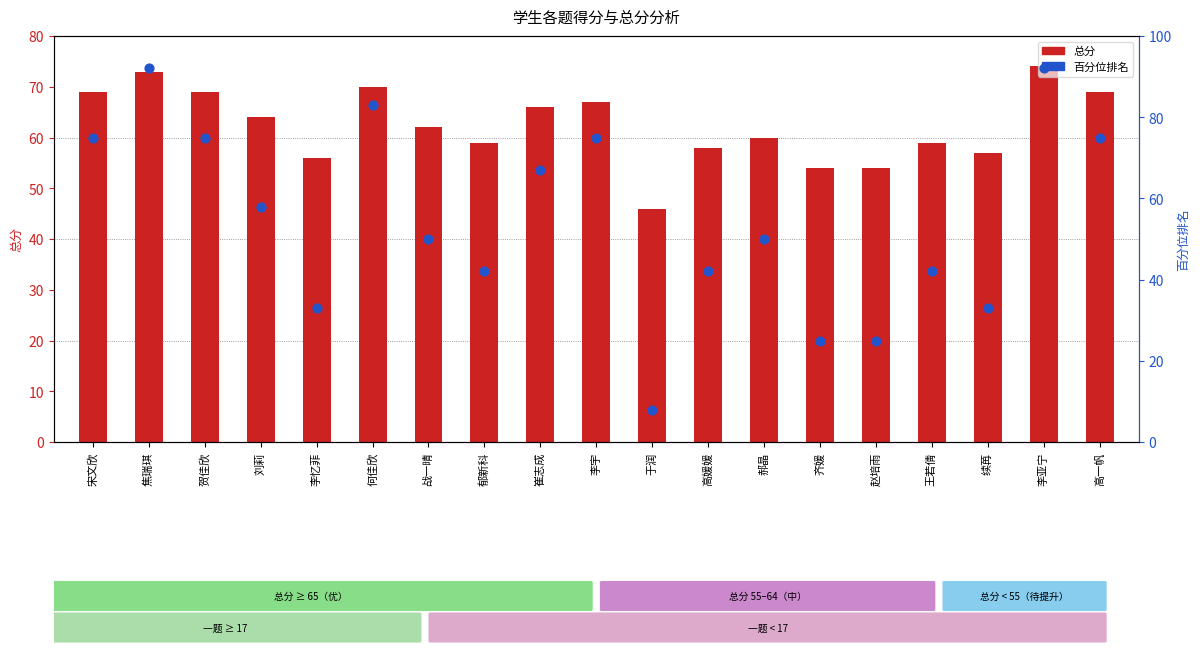

Is the value of 百分位排名 at 李忆菲 greater than the value of 总分 at 王若倩?

No